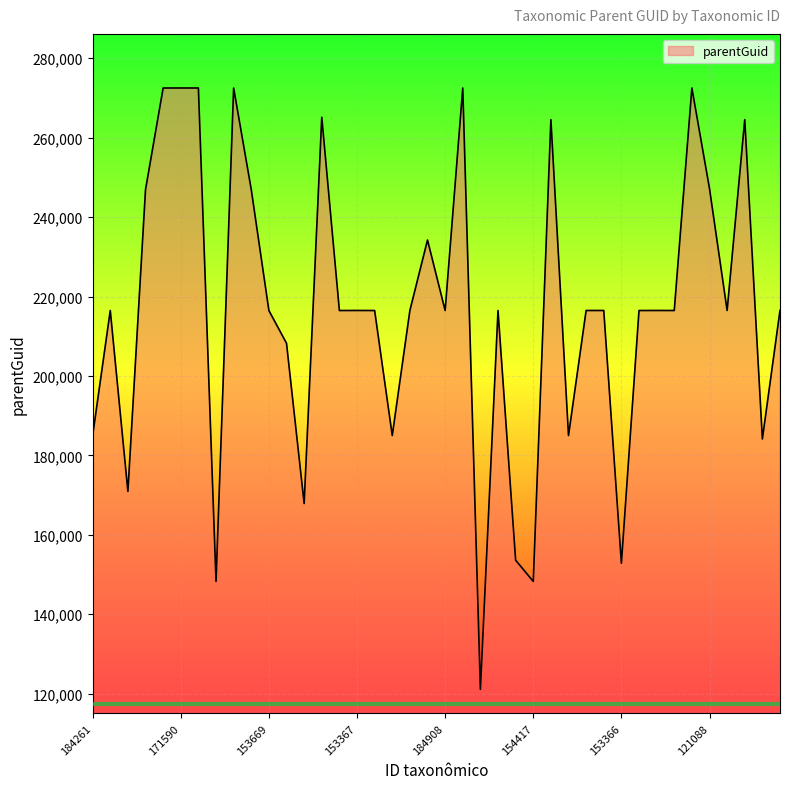

Does the chart display data point markers on the line(s)?

No